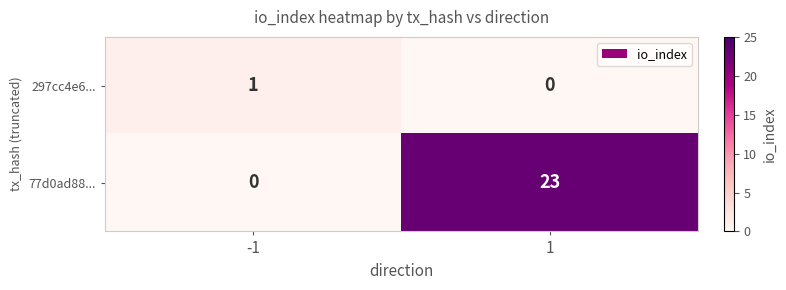

What value does the 77d0ad88... series have at 1, to the nearest 10?

20